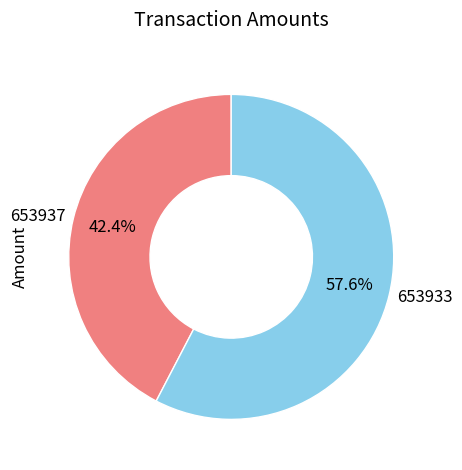

To the nearest percent, what portion does 653937 represent?

42%